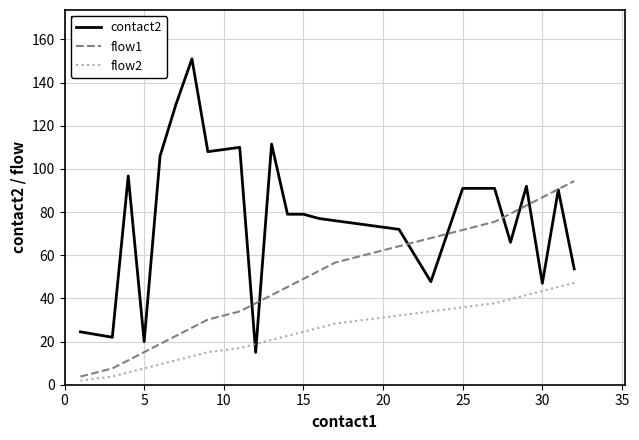

True or false: flow2 has more than 2 points higher than both neighbors.

False